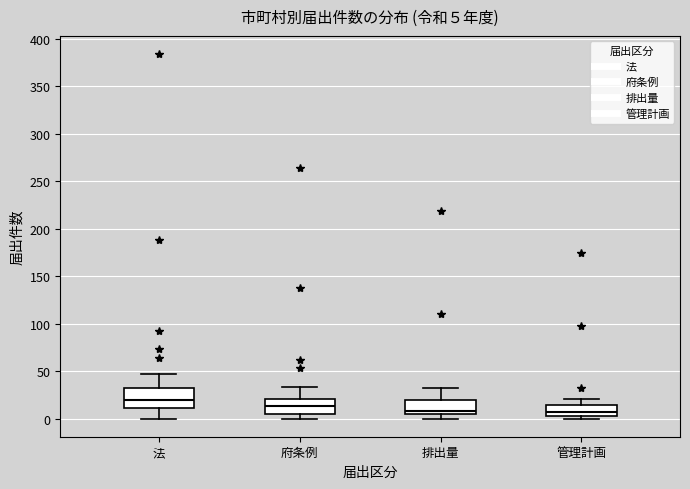

Which box is the tallest, from its lower edge to its upper edge?

法